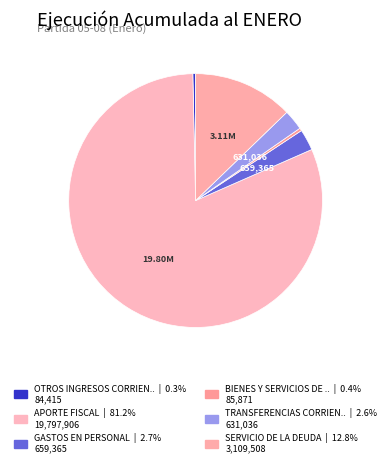

How many segments does this pie chart have?

6